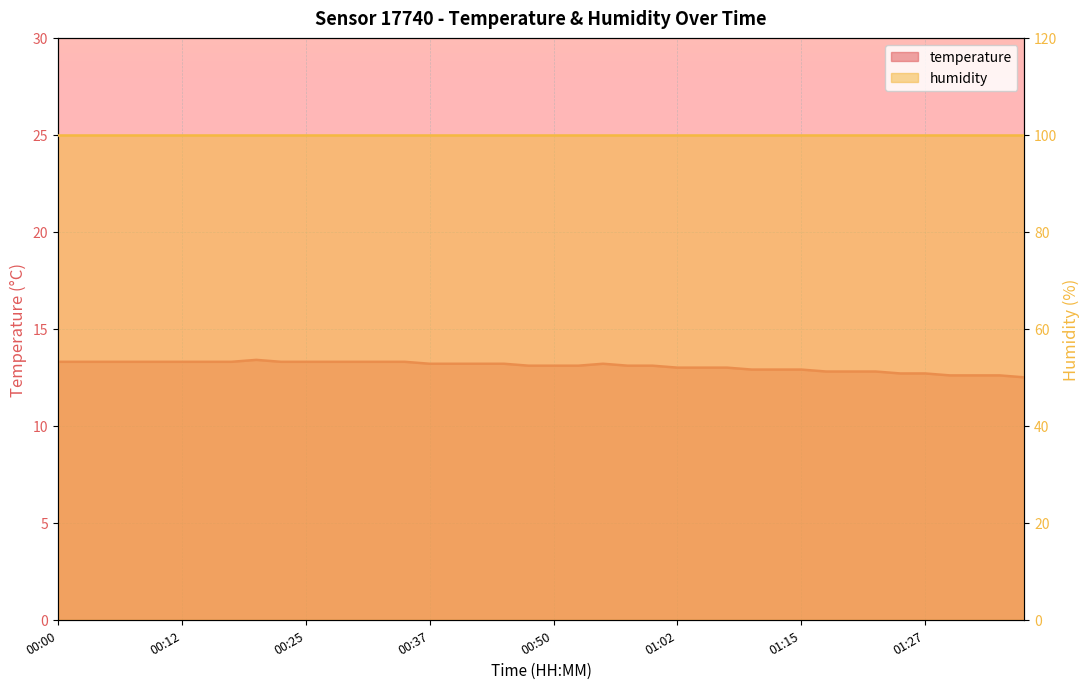

What is the value of the 21st point from the left?

13.1